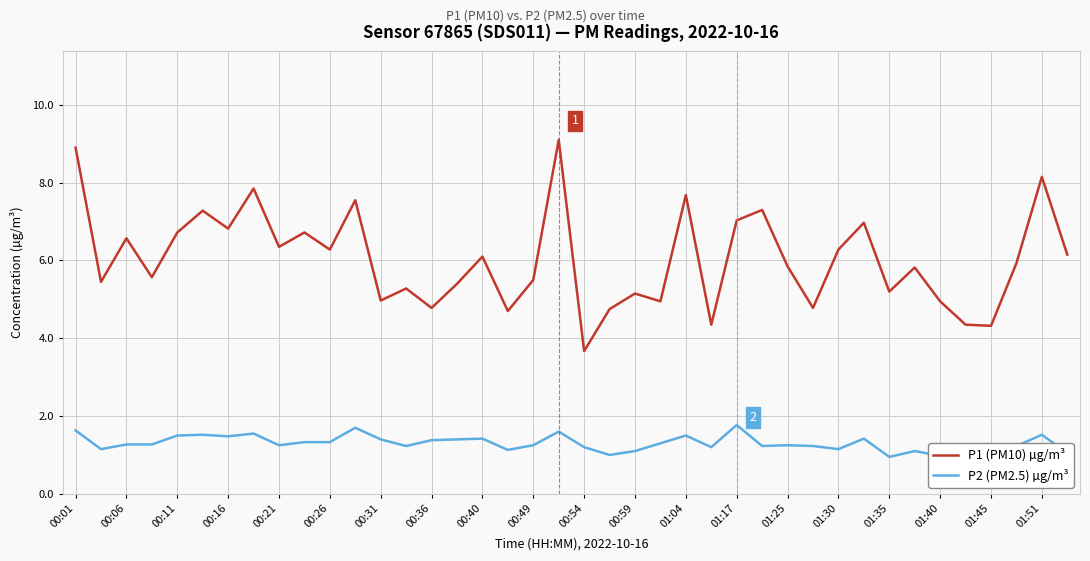

List the series in order of their overall mean, lowest first.

P2 (PM2.5) µg/m³, P1 (PM10) µg/m³